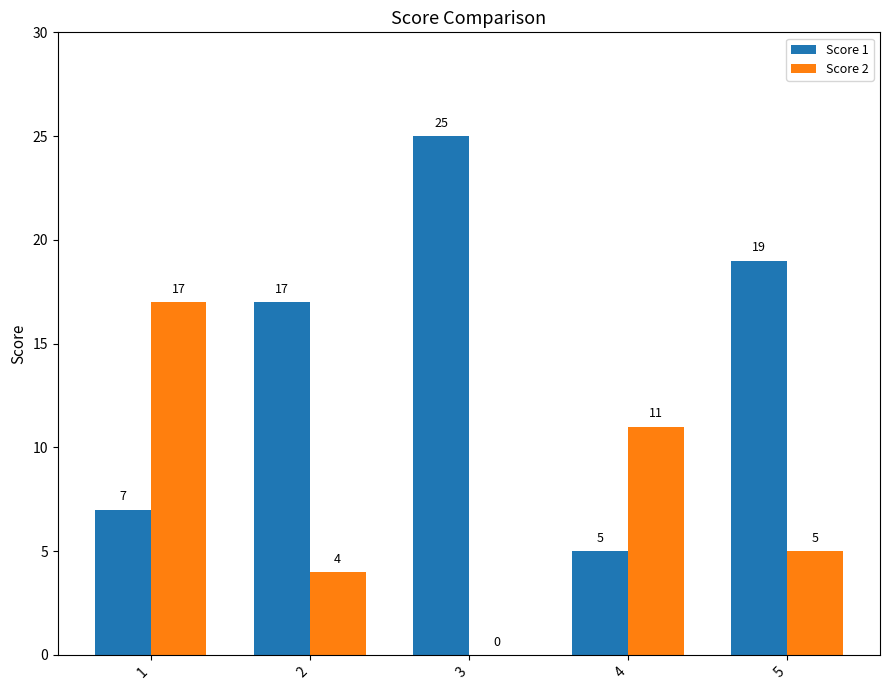

What is the spread (max minus min) of values at 4?

6